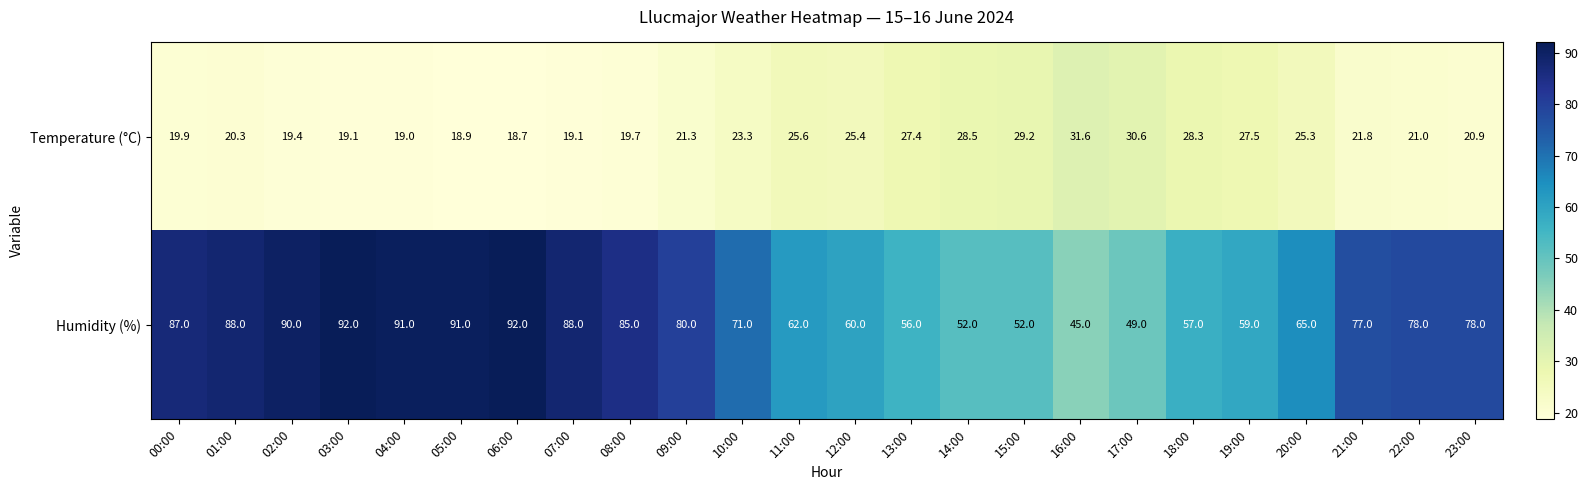

What is the sum of the Humidity (%) values at 09:00 and 05:00?

171.0